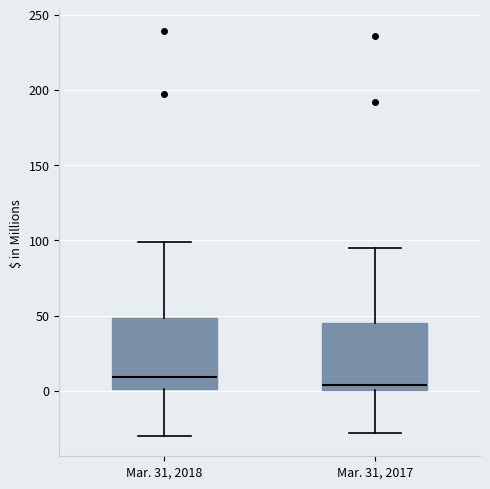

Reading left to right, transcribe this box plot: for each box, give where its median line is, the range the box spans, and where its two whiskers end, as read against the y-axis. The values are not printed on the chart, so give them approximately, as read against the axis.

Mar. 31, 2018: median 10, box 0 to 50, whiskers -30 to 100
Mar. 31, 2017: median 5, box 0 to 45, whiskers -30 to 95